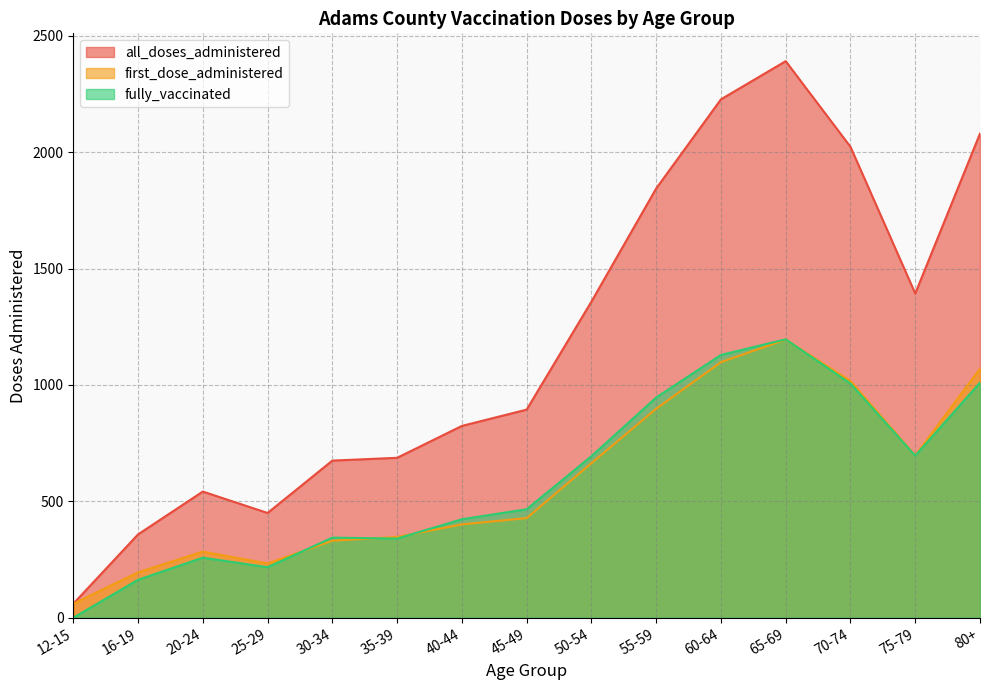

Is it true that fully_vaccinated equals 696 at 75-79?

True